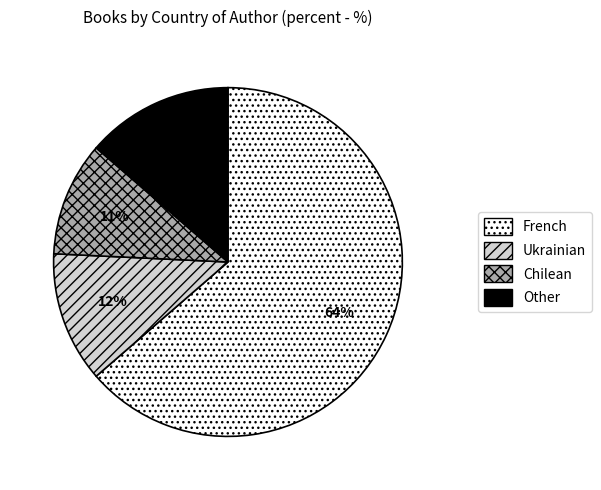

Approximately how many times larger is the value at Ukrainian compared to Other?

0.9